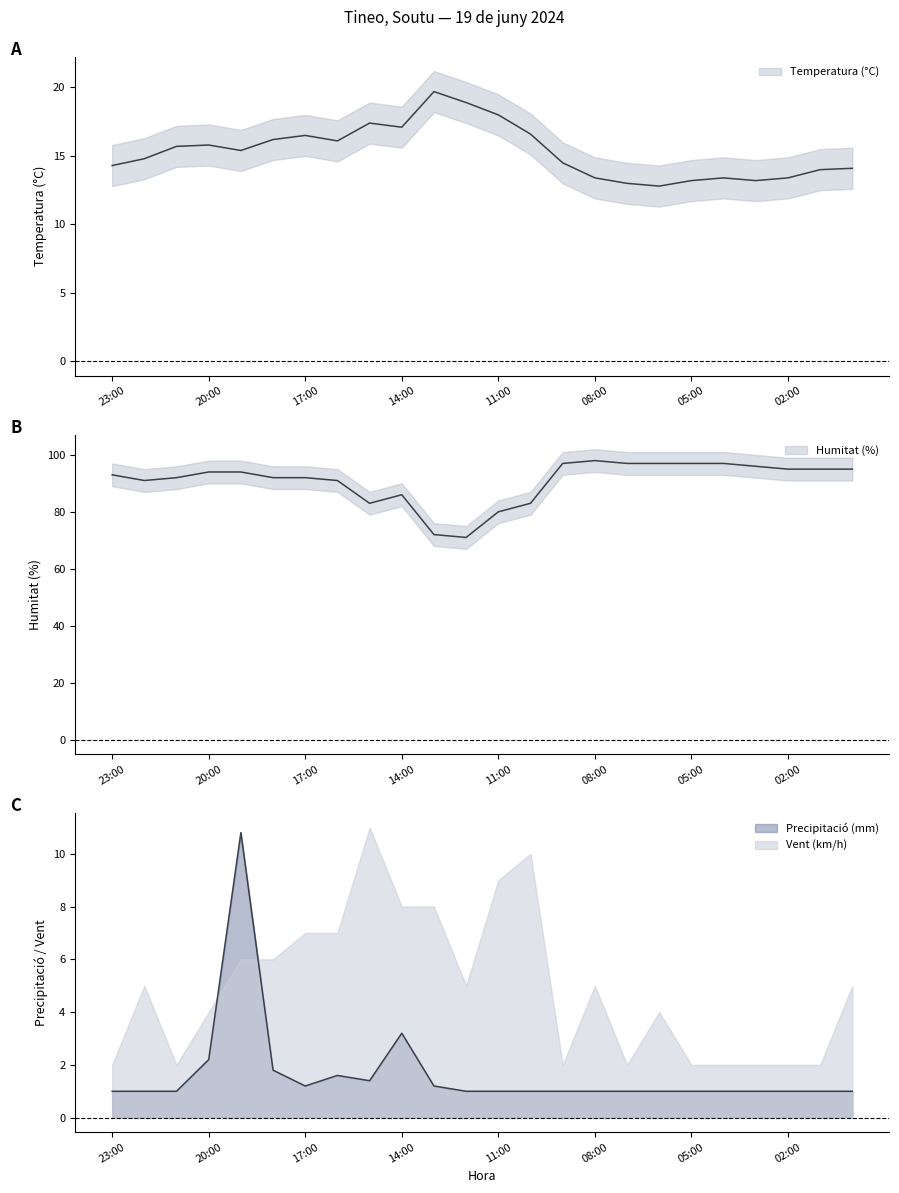

What is the difference between the maximum and minimum values in the Humitat (%) series?

27.0